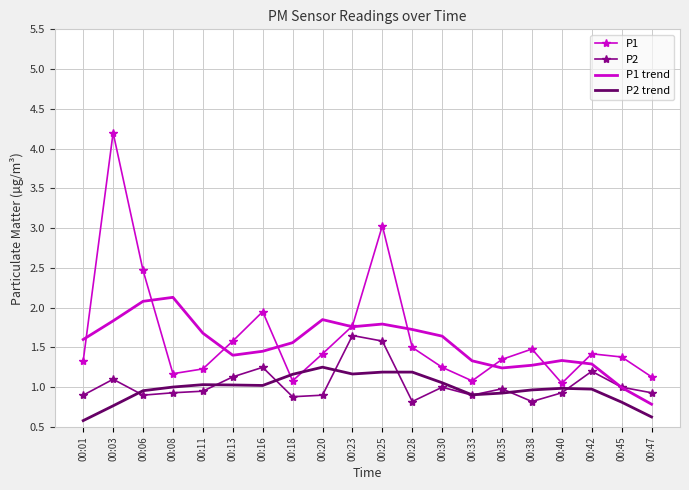

Is the value of P2 at 00:01 greater than the value of P2 trend at 00:47?

Yes